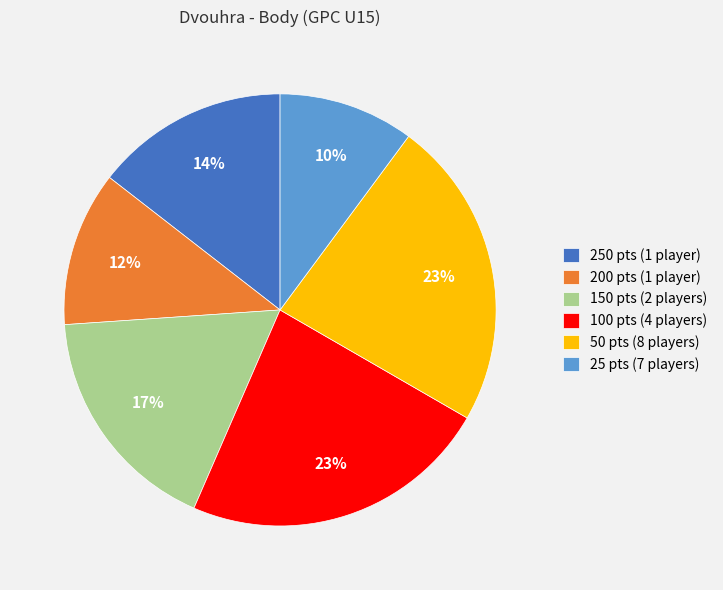

To the nearest percent, what portion does 150 pts (2 players) represent?

17%